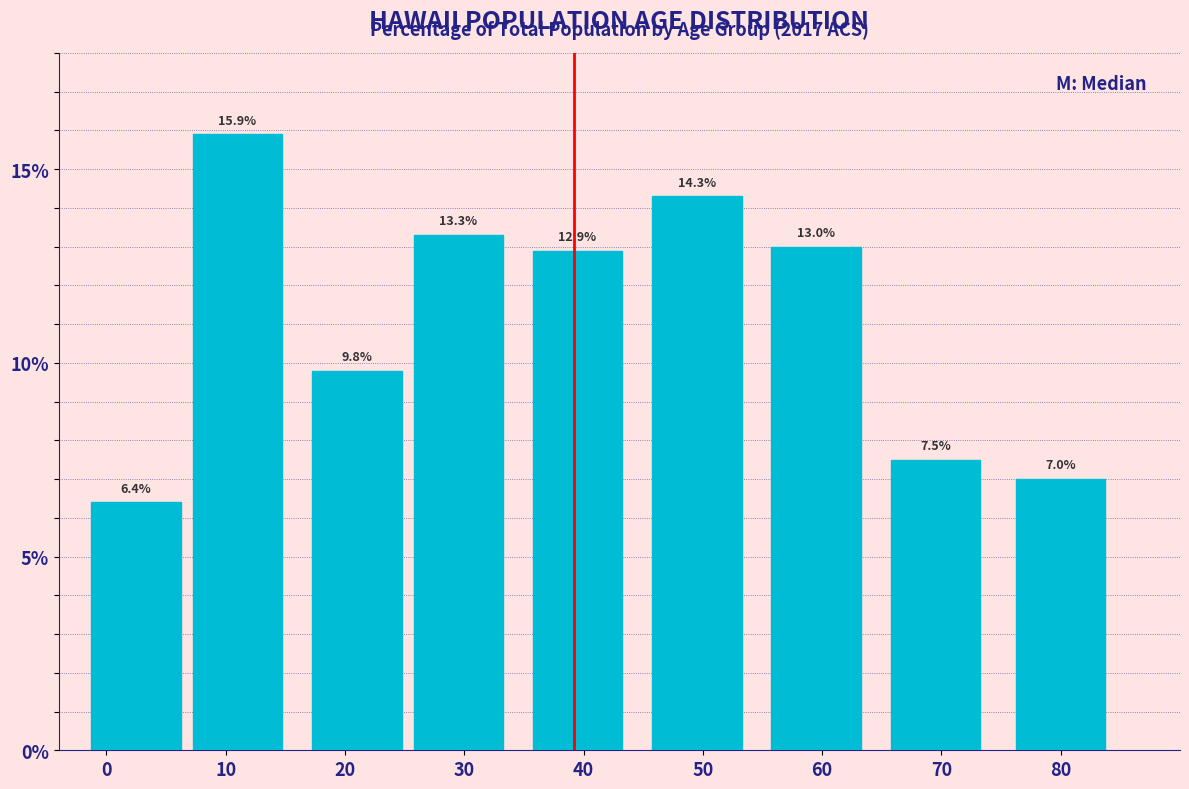

Reading left to right, list all the values displayed in this chart.

0=6.4	10=15.9	20=9.8	30=13.3	40=12.9	50=14.3	60=13.0	70=7.5	80=7.0